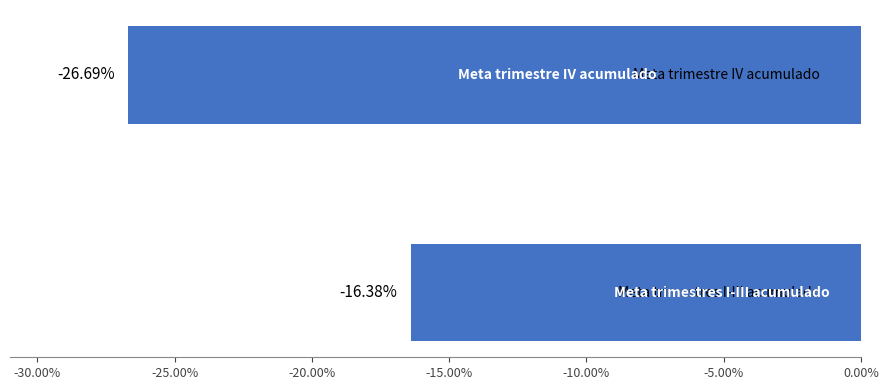

What is the sum of all values?

-43.1